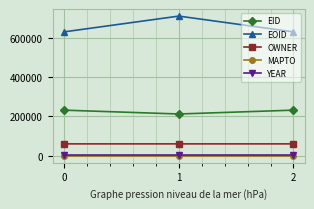

At how many categories does at least one series exceed 75693?

3